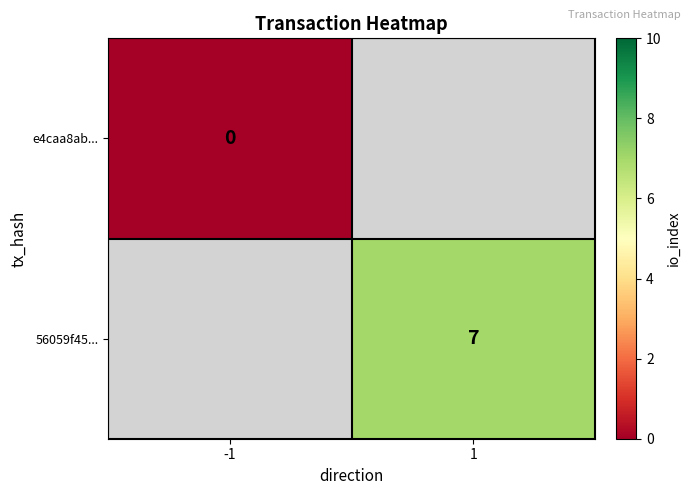

Is the value of e4caa8ab... at 1 greater than the value of 56059f45... at 1?

No